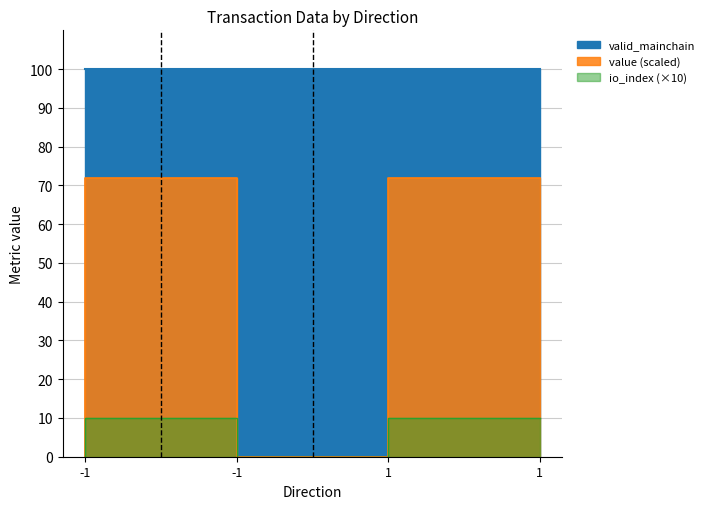

How many interior local peaks does the value series have?

1